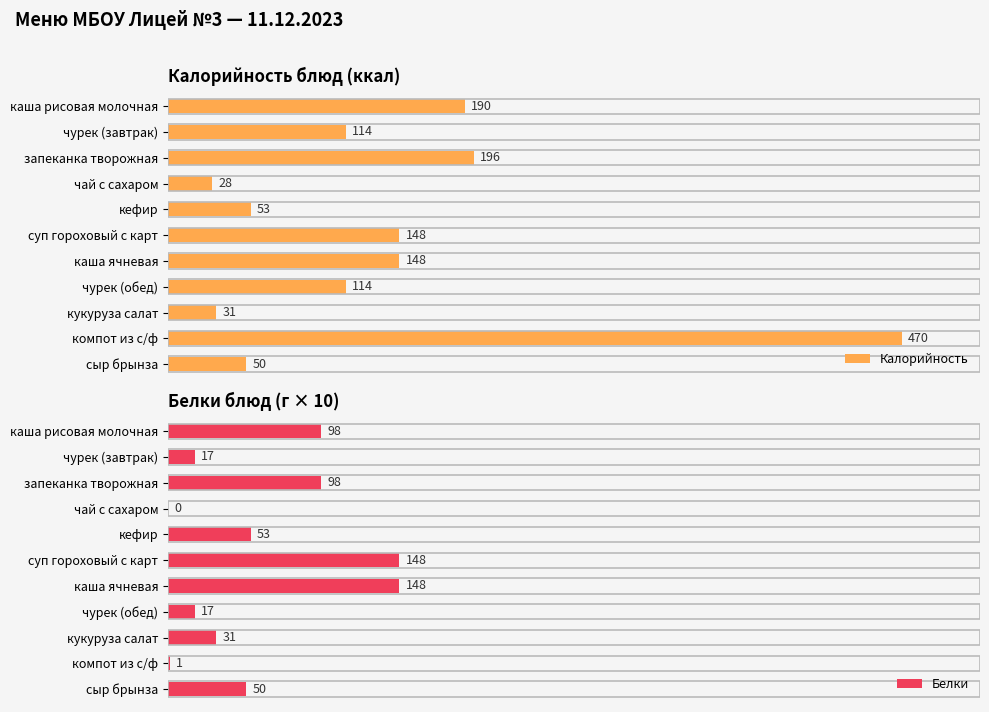

Reading right to left, extract all data points from this chart.

Калорийность: 50	470	31	114	148	148	53	28	196	114	190
Белки: 50	1	31	17	148	148	53	0	98	17	98